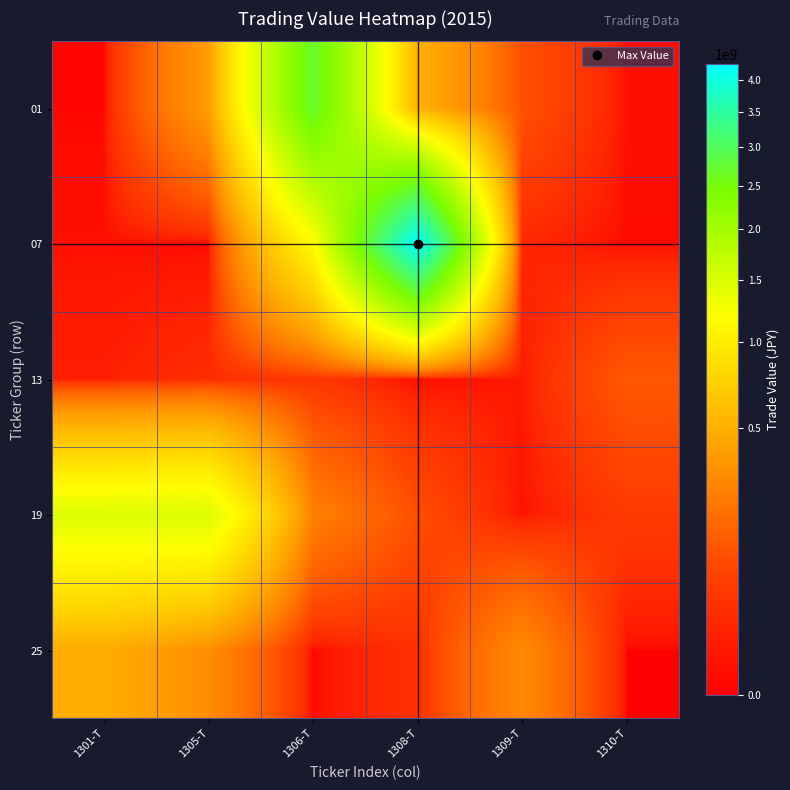

How many categories are shown in the chart?

6